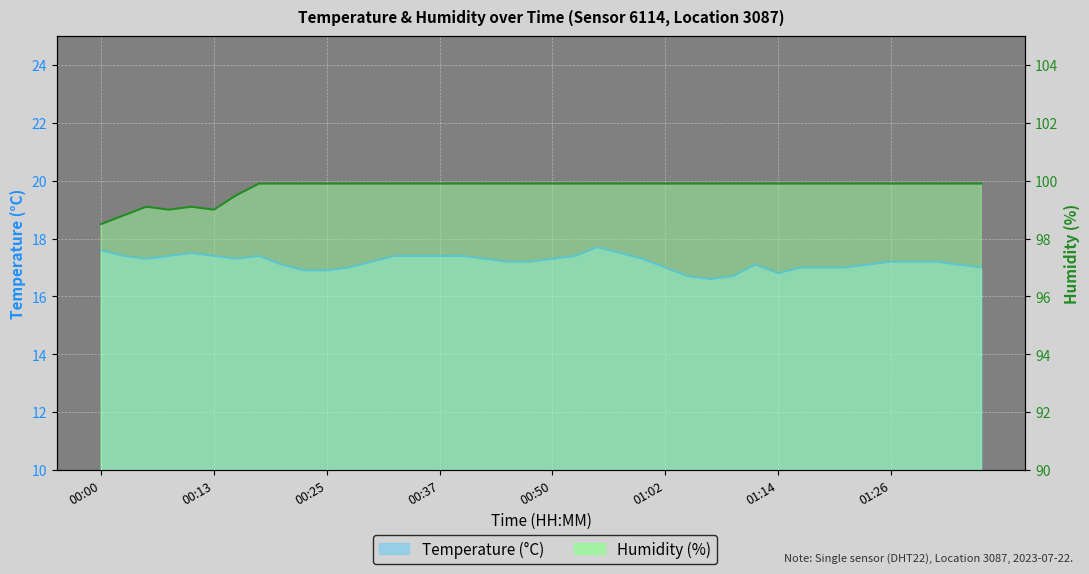

The humidity series shows 166.1 at 00:13. True or false?

False